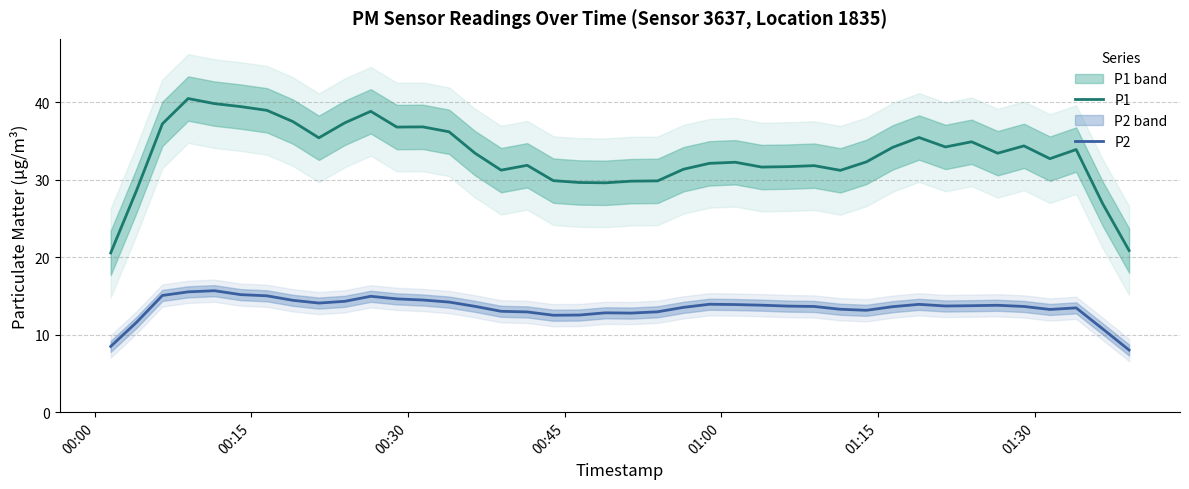

What is the highest value of the P1 series?

40.5